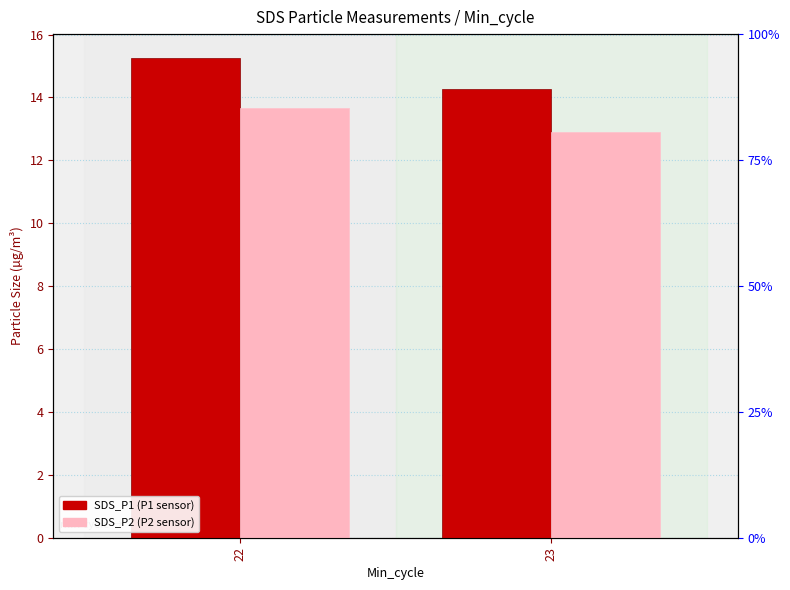

Rank the series by their maximum value, from highest to lowest.

SDS_P1, SDS_P2